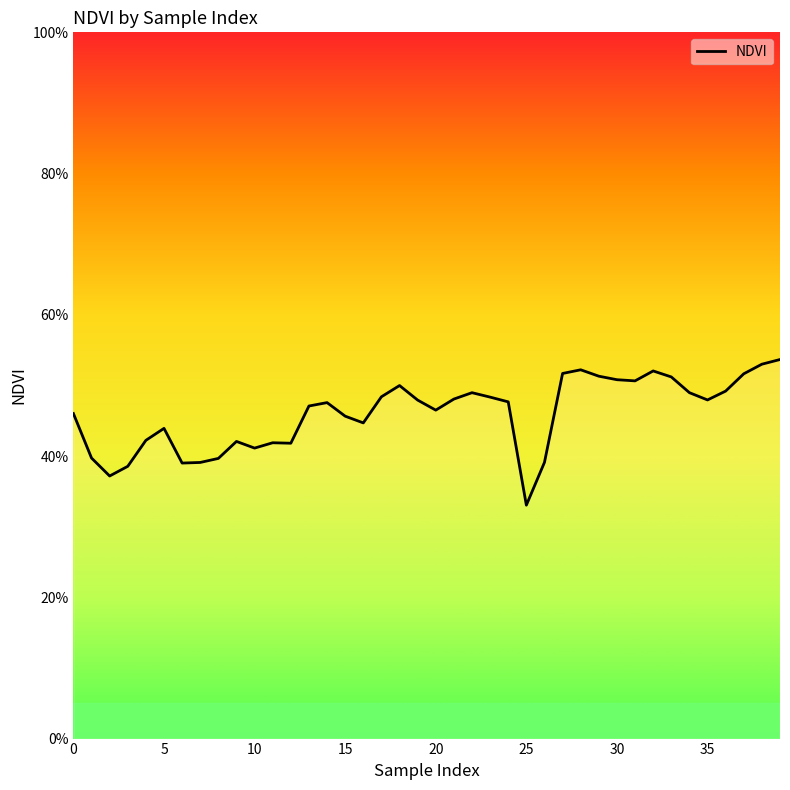

Does the chart have visible grid lines?

No